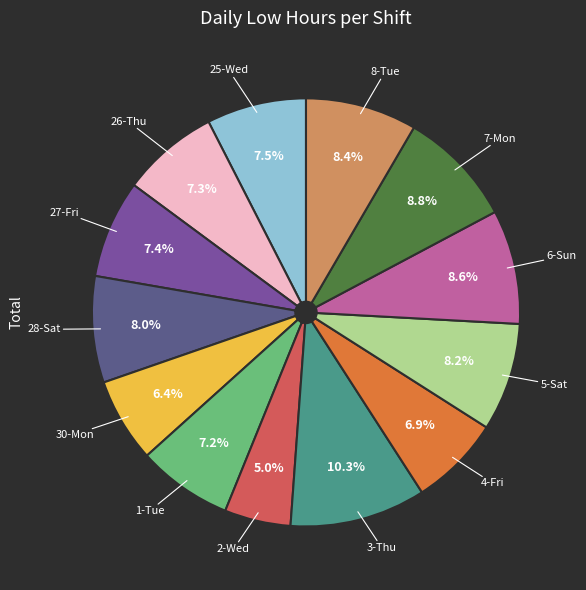

Is there any slice that represents more than half of the pie?

No